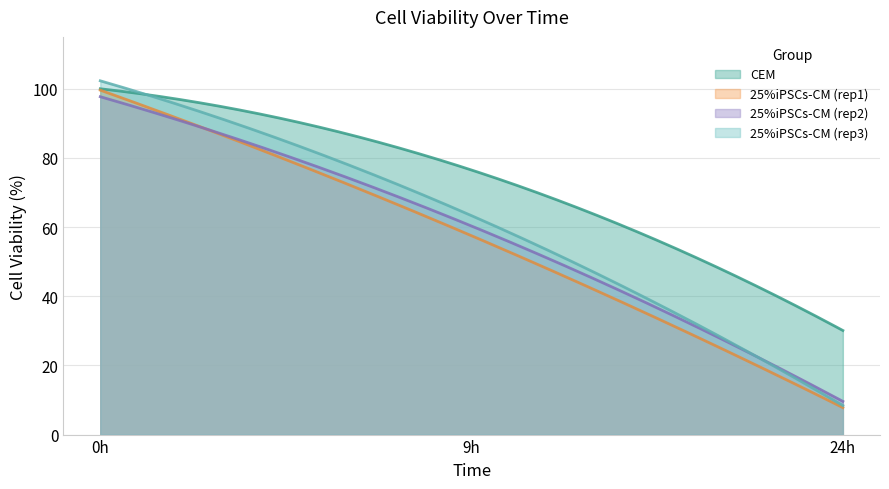

Reading left to right, transcribe all the data shown in this chart.

CEM: 100.0	76.5	30.1
25%iPSCs-CM (rep1): 99.6	57.5	7.8
25%iPSCs-CM (rep2): 97.7	60.3	9.6
25%iPSCs-CM (rep3): 102.3	63.3	8.4